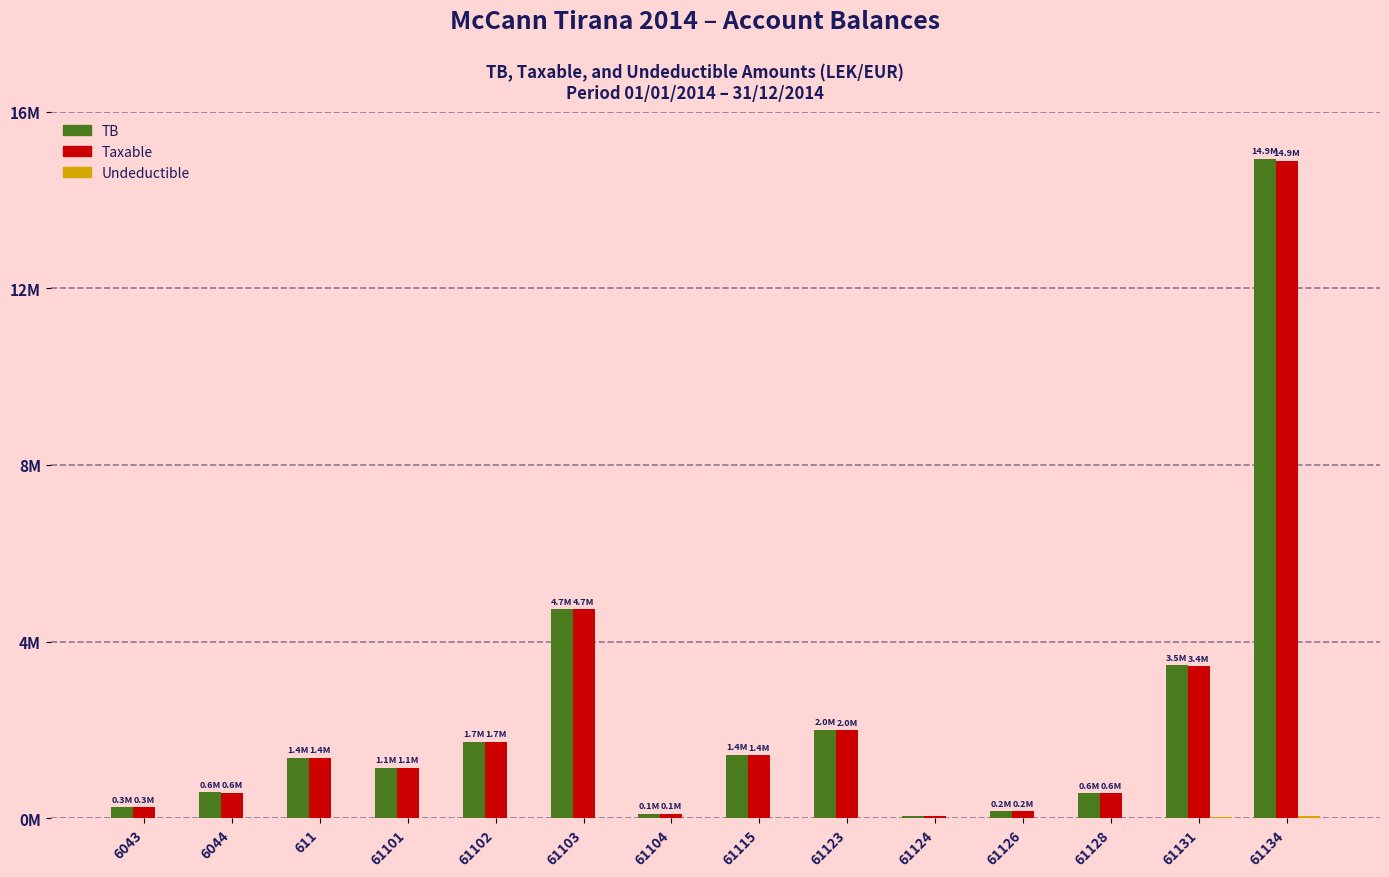

What is the highest value of the Taxable series?

14887859.8